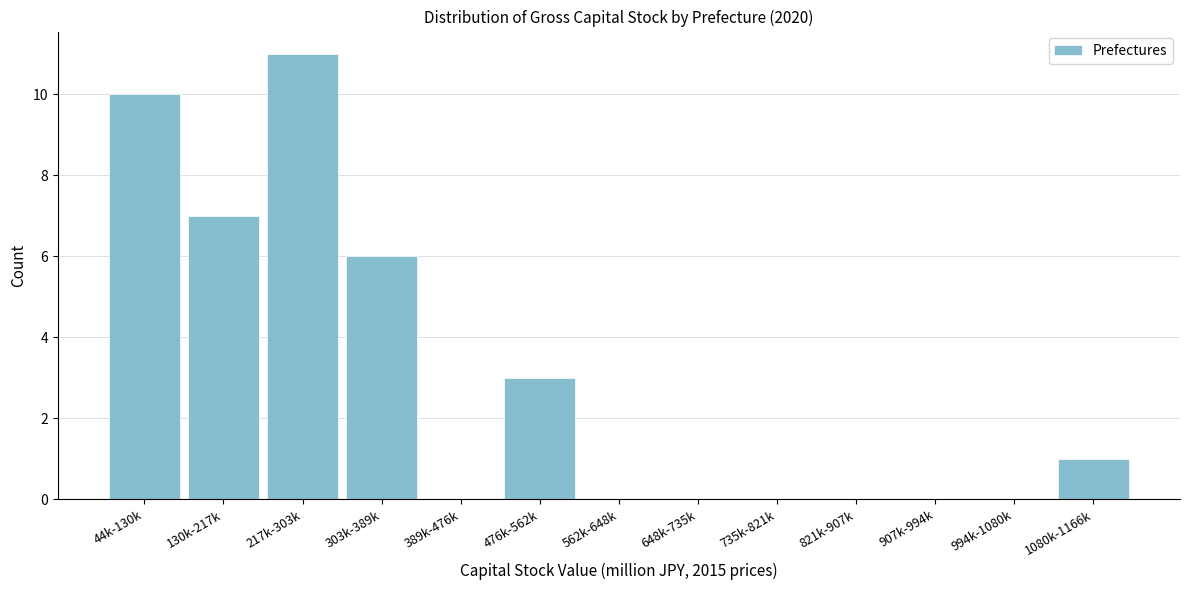

Reading left to right, extract all data points from this chart.

44k-130k=10	130k-217k=7	217k-303k=11	303k-389k=6	389k-476k=0	476k-562k=3	562k-648k=0	648k-735k=0	735k-821k=0	821k-907k=0	907k-994k=0	994k-1080k=0	1080k-1166k=1